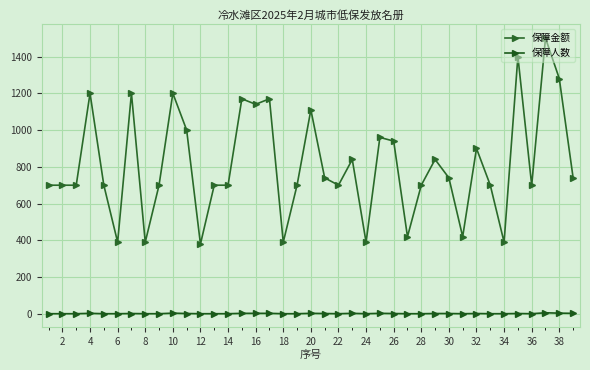

How many lines are shown in the chart?

2